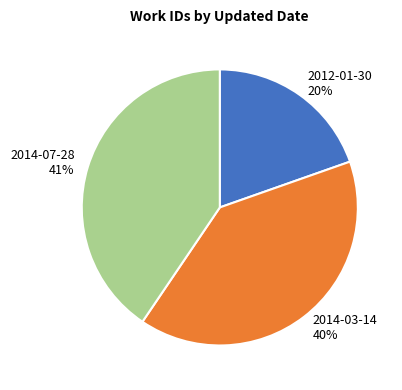

To the nearest percent, what percentage of the pie is 2014-07-28?

41%